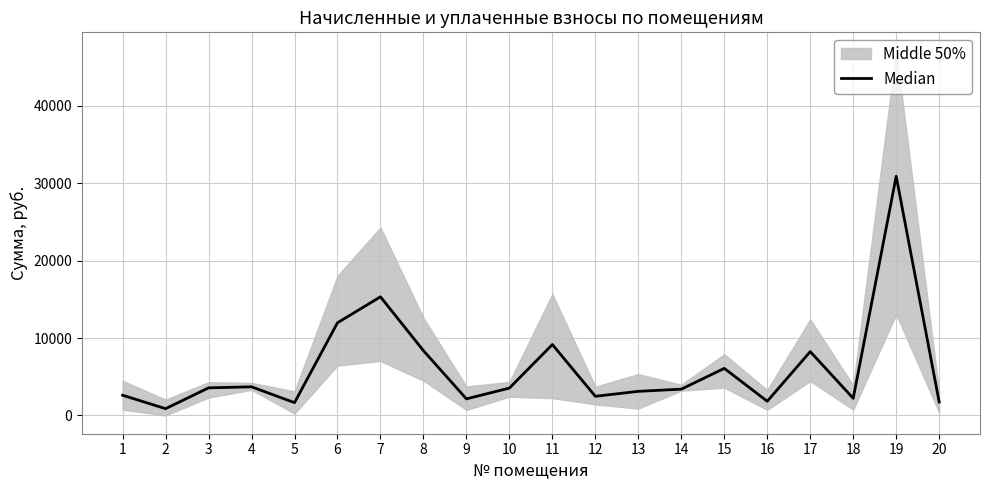

The chart shows a value of 3803.2 at 1. True or false?

False